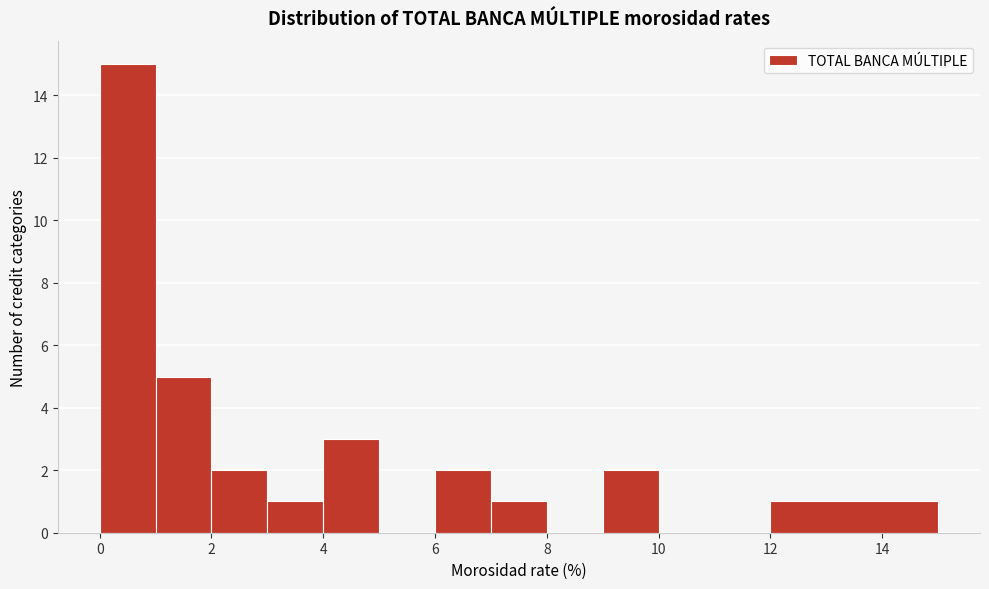

Reading left to right, transcribe this chart: for each bar, give the range it covers on the x-axis and its height. The values are not printed on the chart, so give them approximately, as read against the axis.

0 to 1: 15
1 to 2: 5
2 to 3: 2
3 to 4: 1
4 to 5: 3
5 to 6: 0
6 to 7: 2
7 to 8: 1
8 to 9: 0
9 to 10: 2
10 to 12: 0
12 to 15: 1